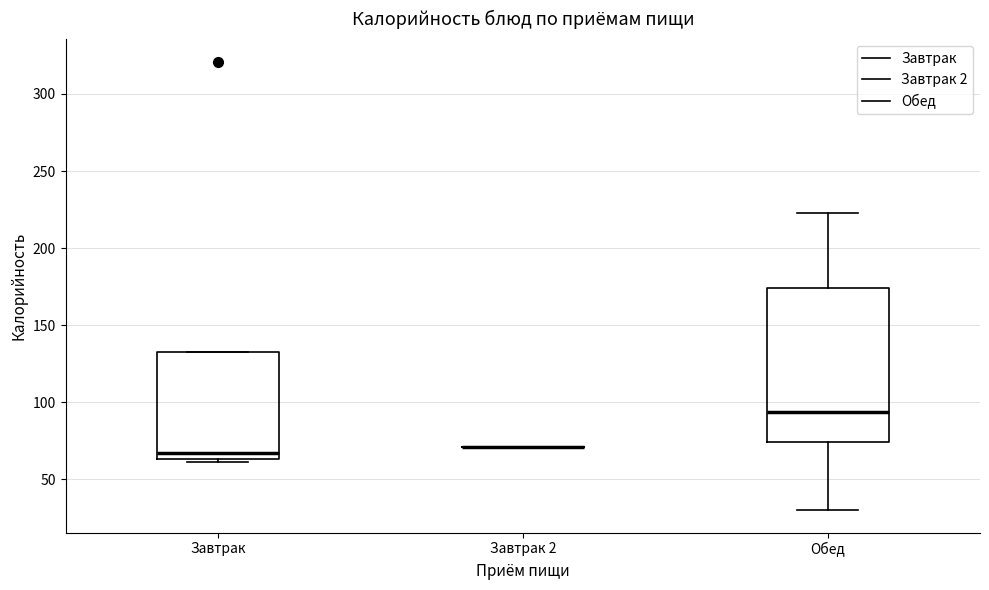

Reading left to right, transcribe this box plot: for each box, give where its median line is, the range the box spans, and where its two whiskers end, as read against the y-axis. The values are not printed on the chart, so give them approximately, as read against the axis.

Завтрак: median 65 (just above the box's lower edge), box 65 to 135, whiskers 60 to 135
Завтрак 2: box collapsed to a line at 70, whiskers 70 to 70
Обед: median 95, box 75 to 175, whiskers 30 to 225